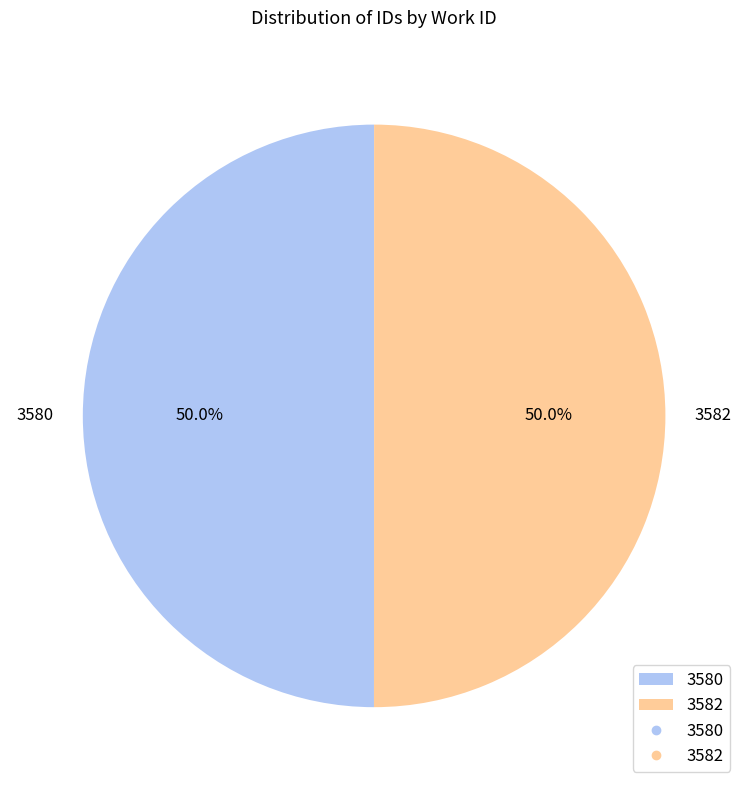

How much of the chart is everything except 3580?

50.0%